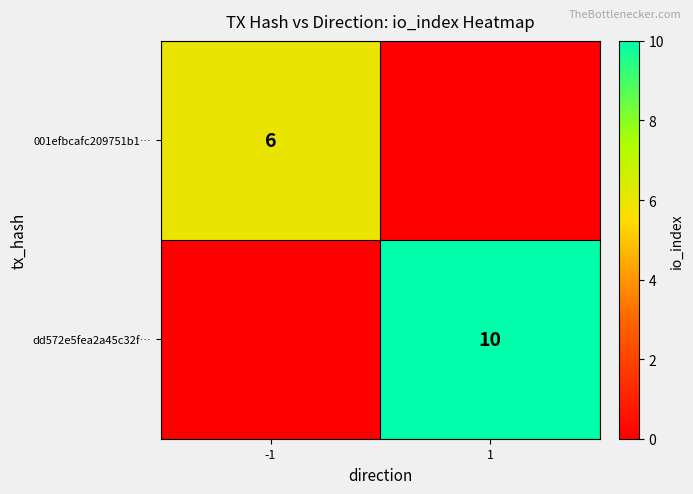

What is the difference between the highest and lowest values at 1?

10